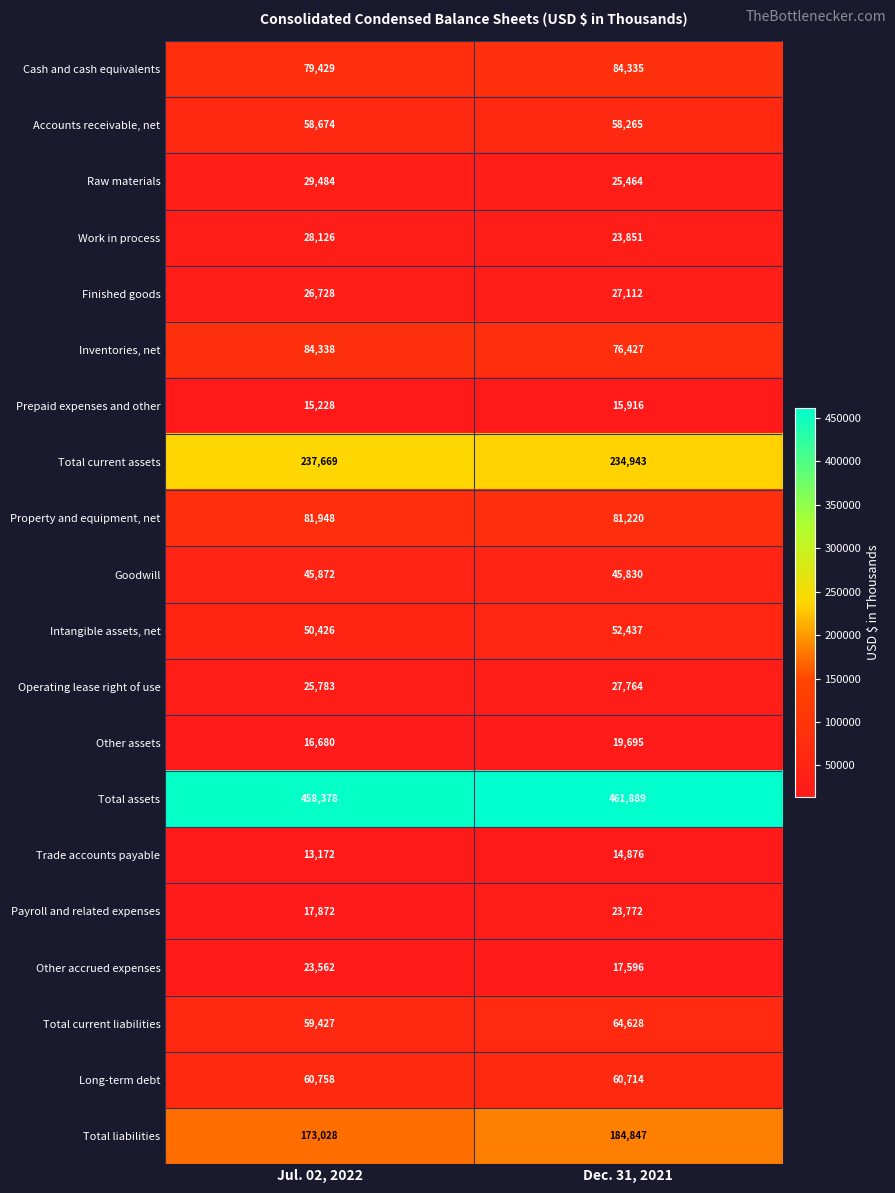

Which series has the largest total across all categories?

Total assets